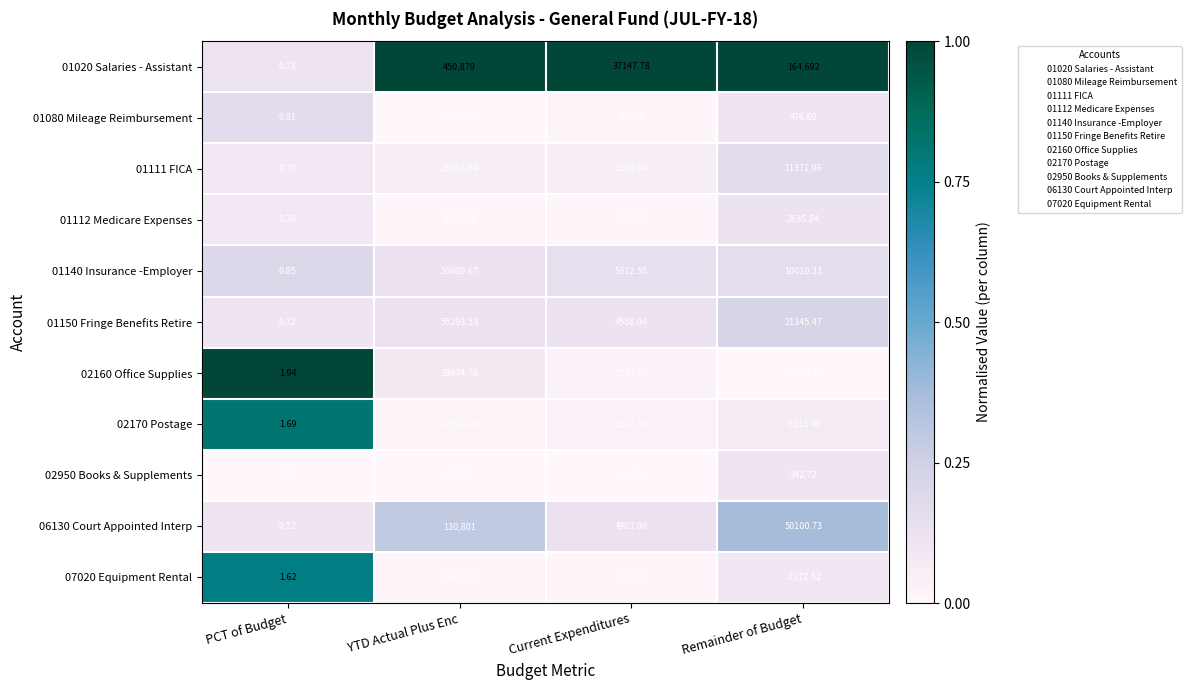

Rank the categories by 07020 Equipment Rental value from lowest to highest.

Remainder of Budget, PCT of Budget, Current Expenditures, YTD Actual Plus Enc